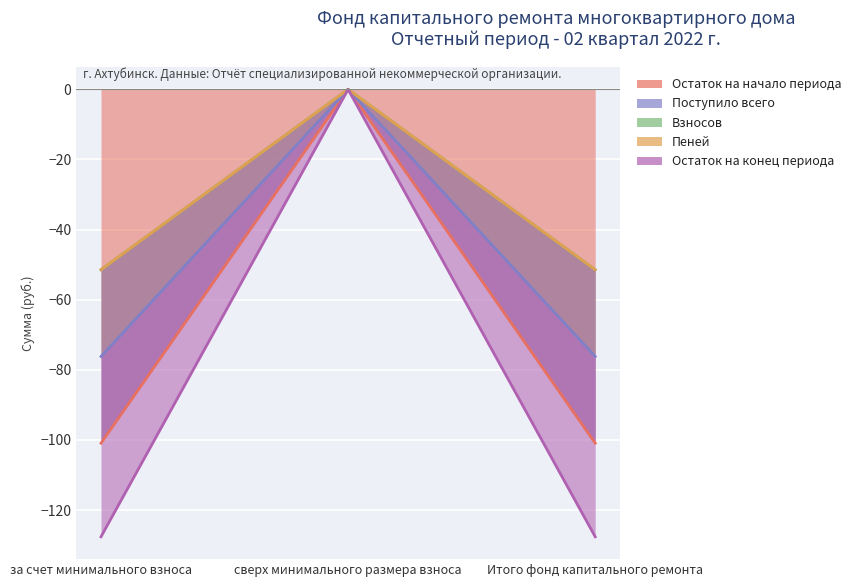

At how many categories does at least one series exceed -55?

3